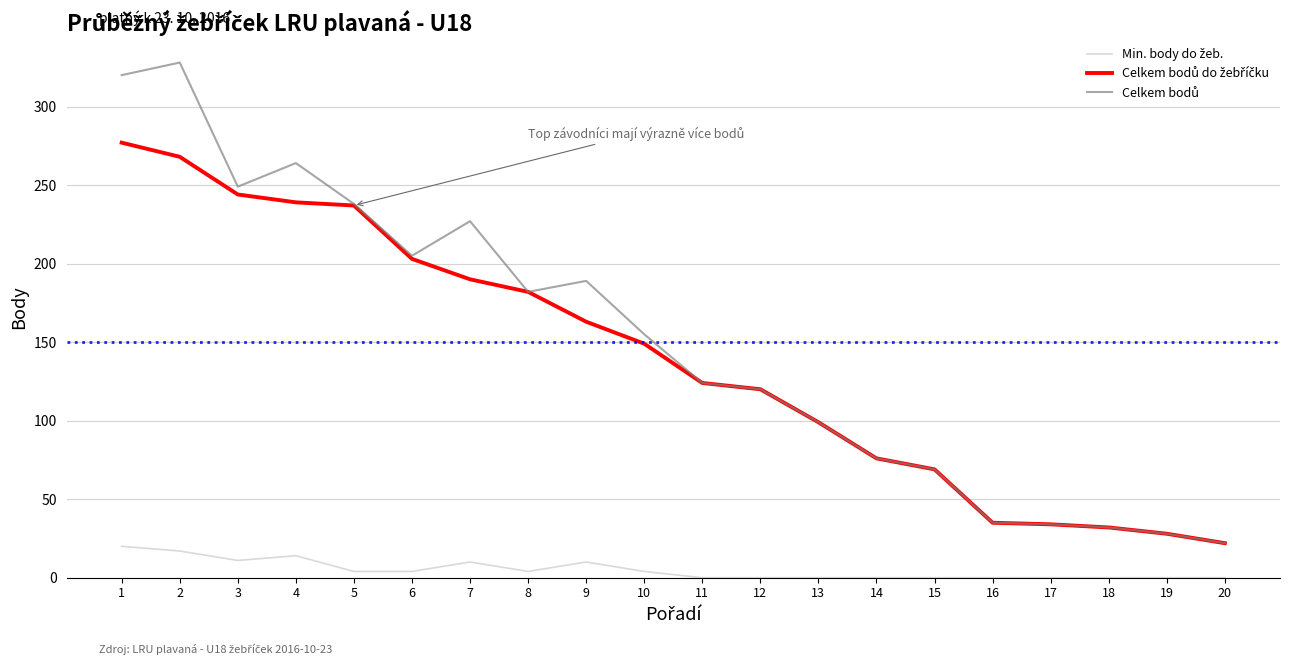

Where is Celkem bodů nearest to the value 175?

8